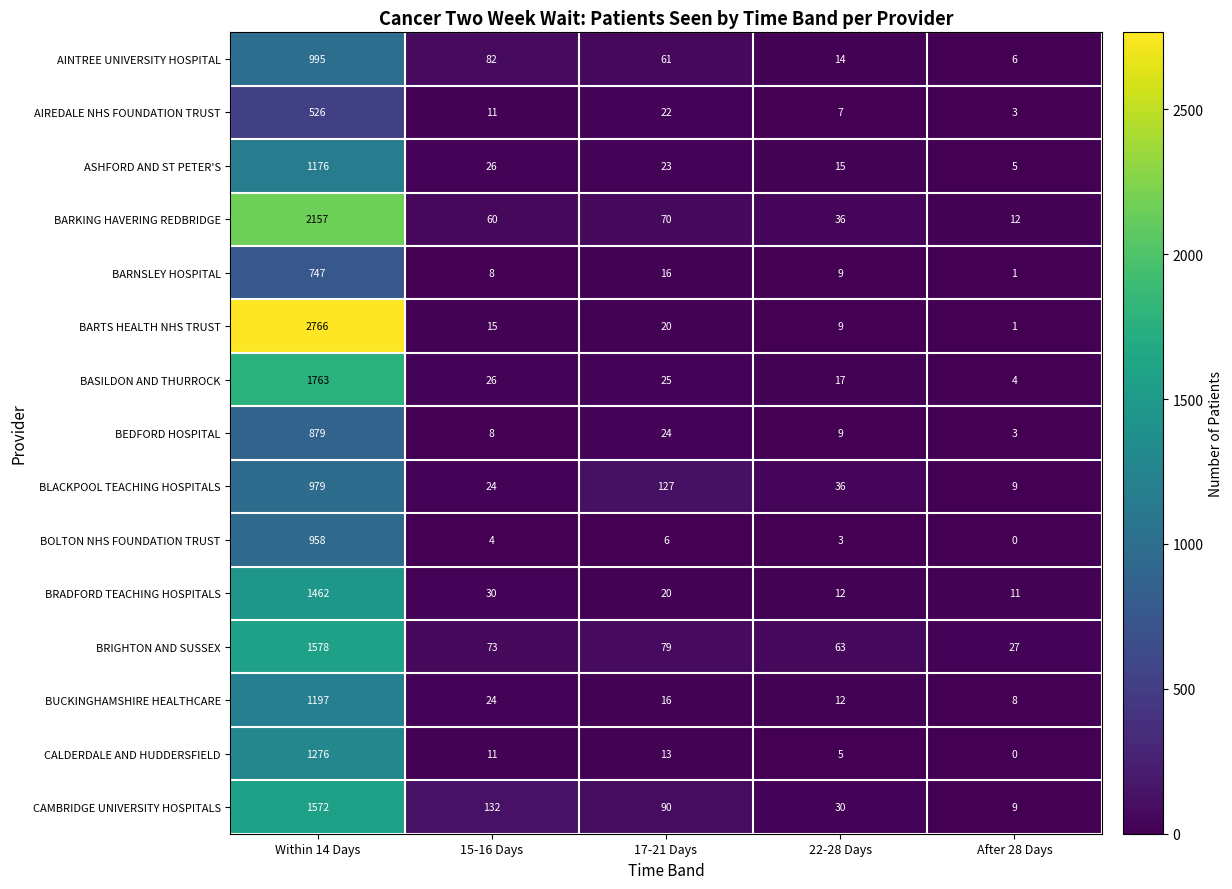

Which series changed the most between 22-28 Days and After 28 Days?

BRIGHTON AND SUSSEX